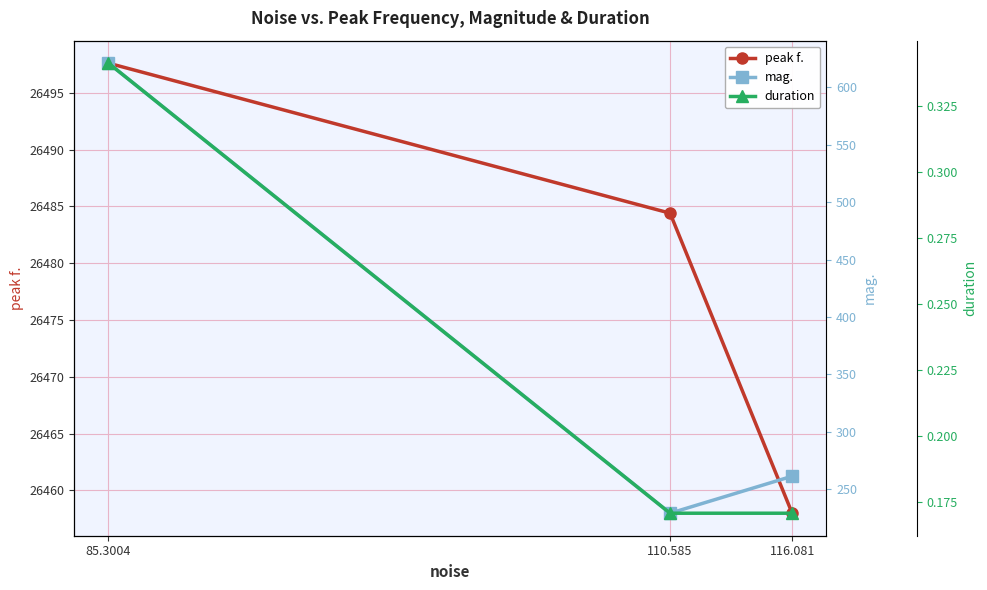

Which category has the highest value in the duration series?

85.3004